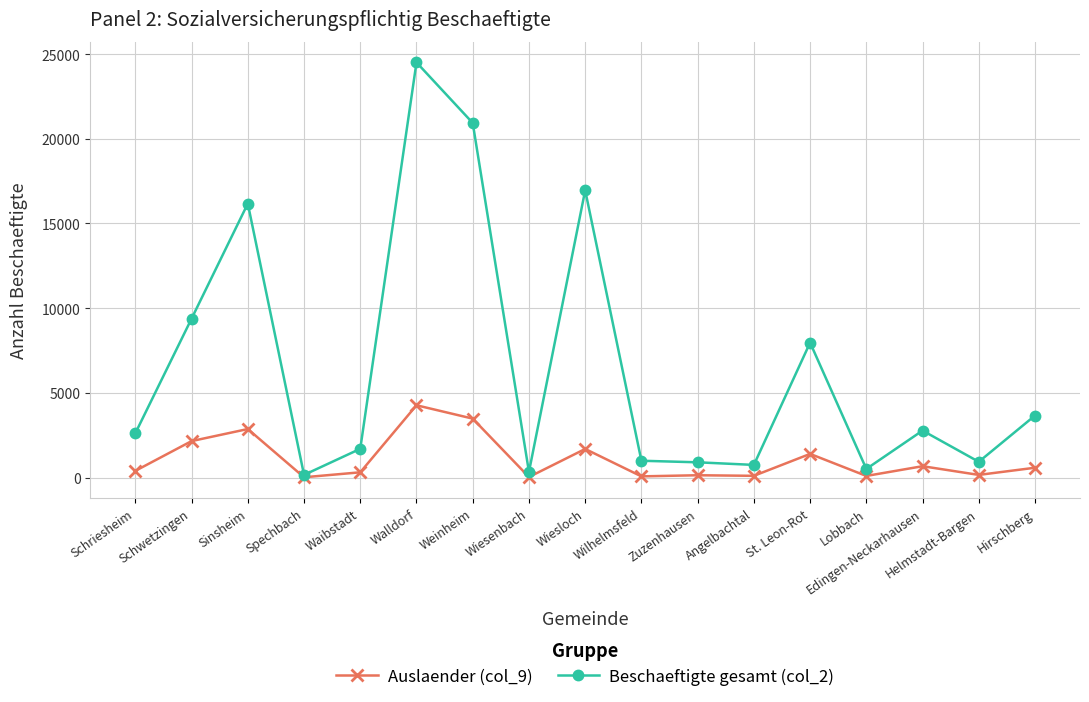

Where is the first local maximum for Beschaeftigte gesamt (col_2)?

Sinsheim